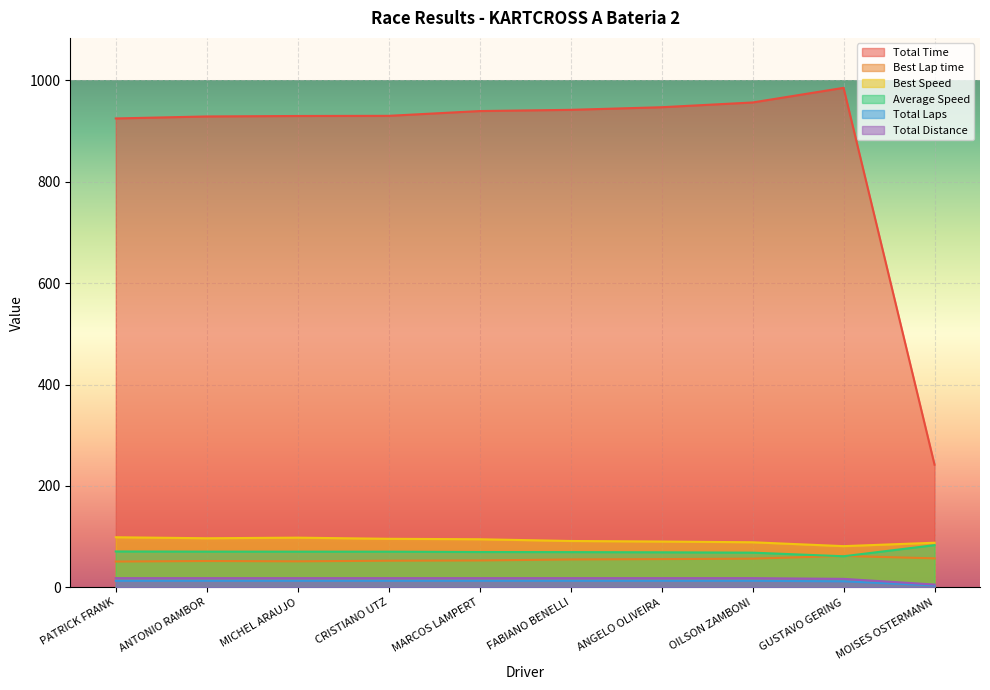

What is the minimum value shown in the chart?

4.0